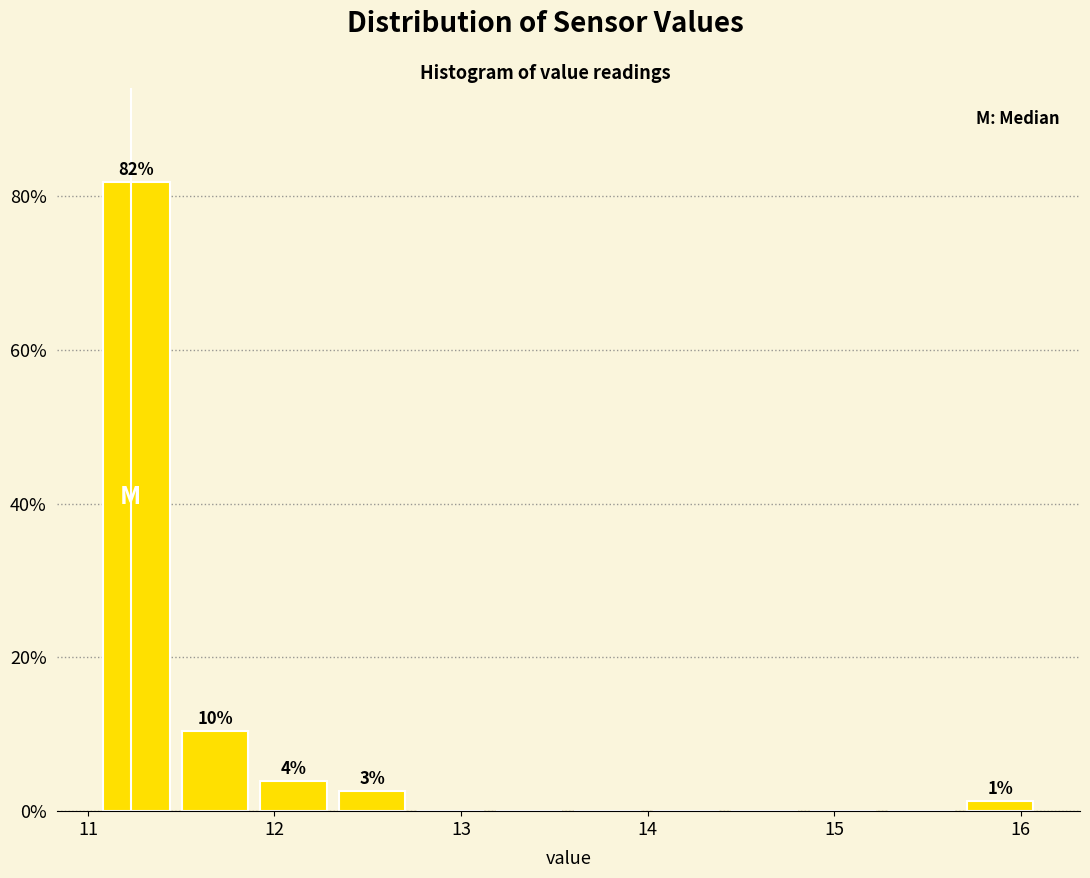

Over which range of the x-axis is the bar tallest?

11.1 to 11.5